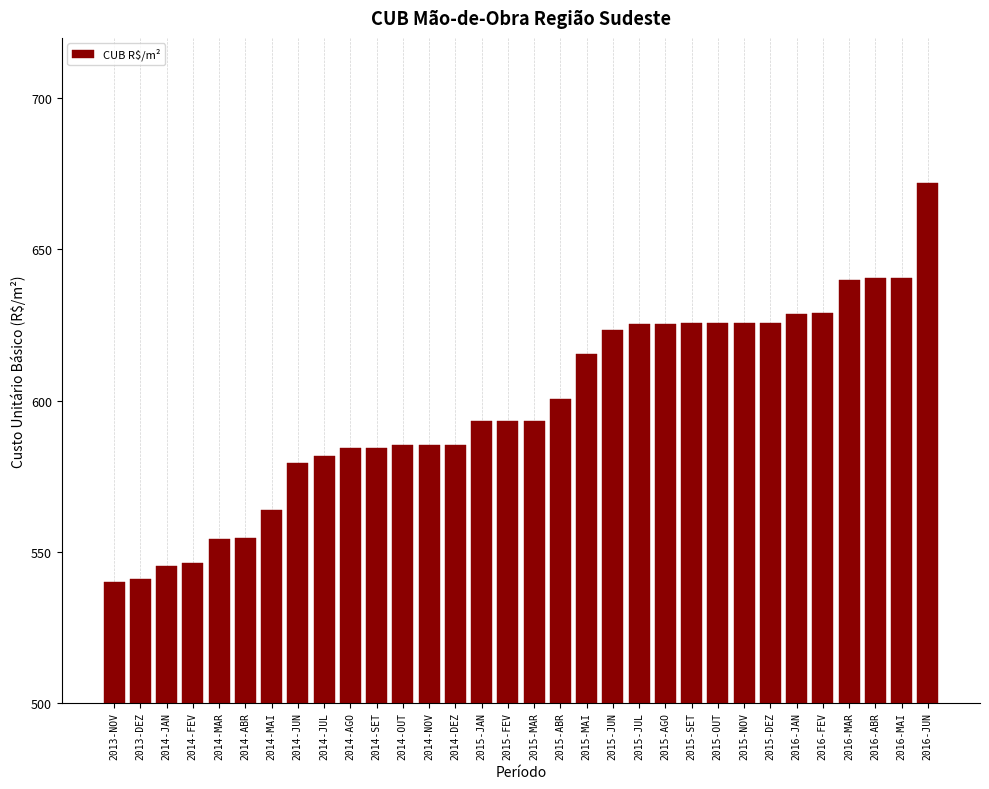

Which category has the highest value across all series?

2016-JUN